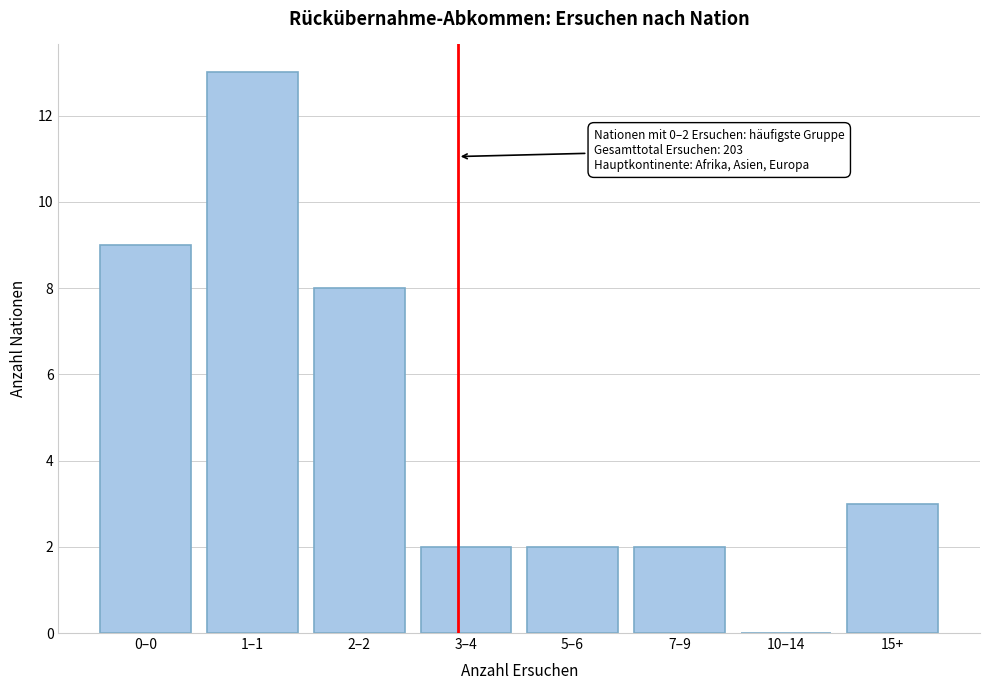

Reading left to right, what are all the values shown in this chart?

0–0=9	1–1=13	2–2=8	3–4=2	5–6=2	7–9=2	10–14=0	15+=3